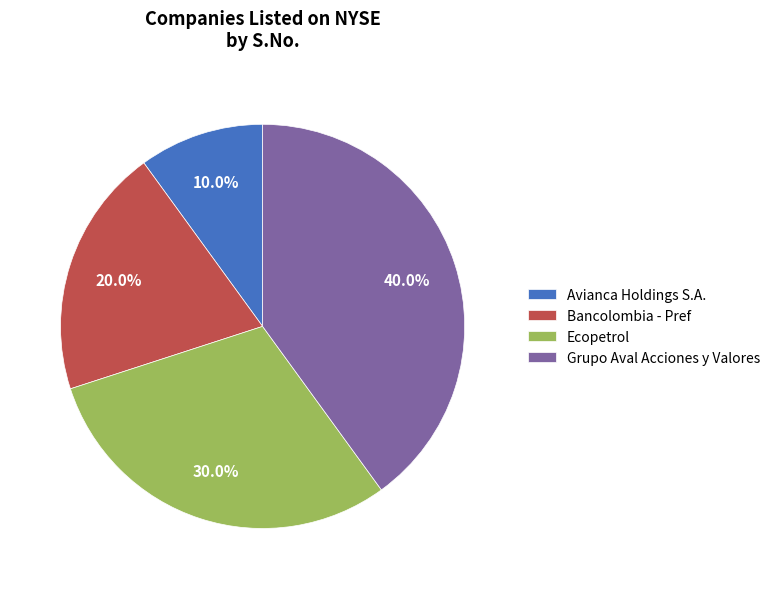

To the nearest percent, what portion does Ecopetrol represent?

30%